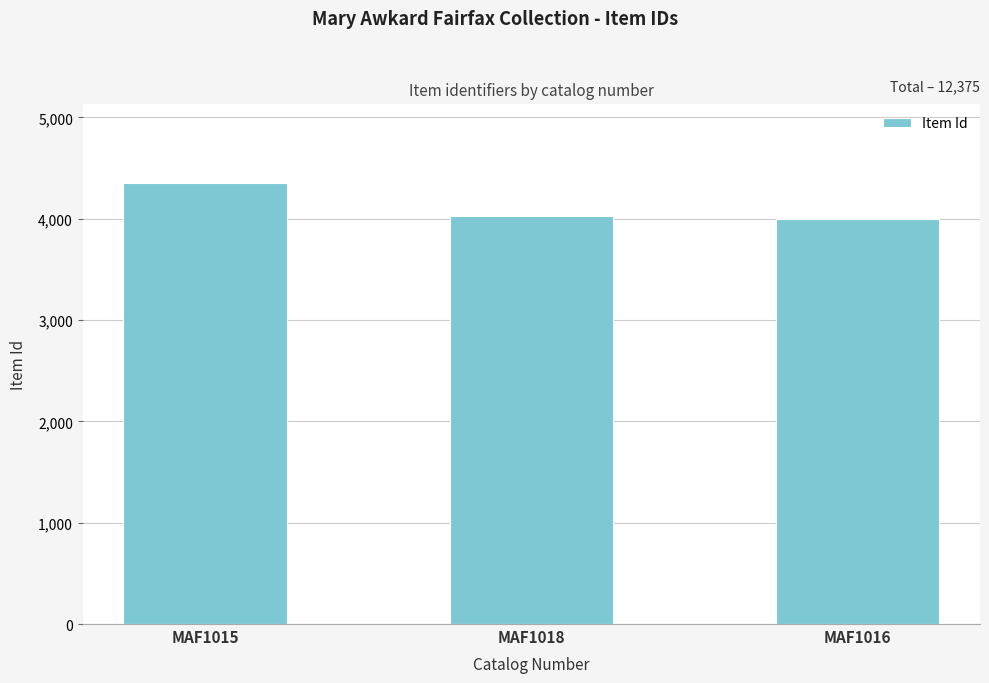

How many bars are there in total?

3